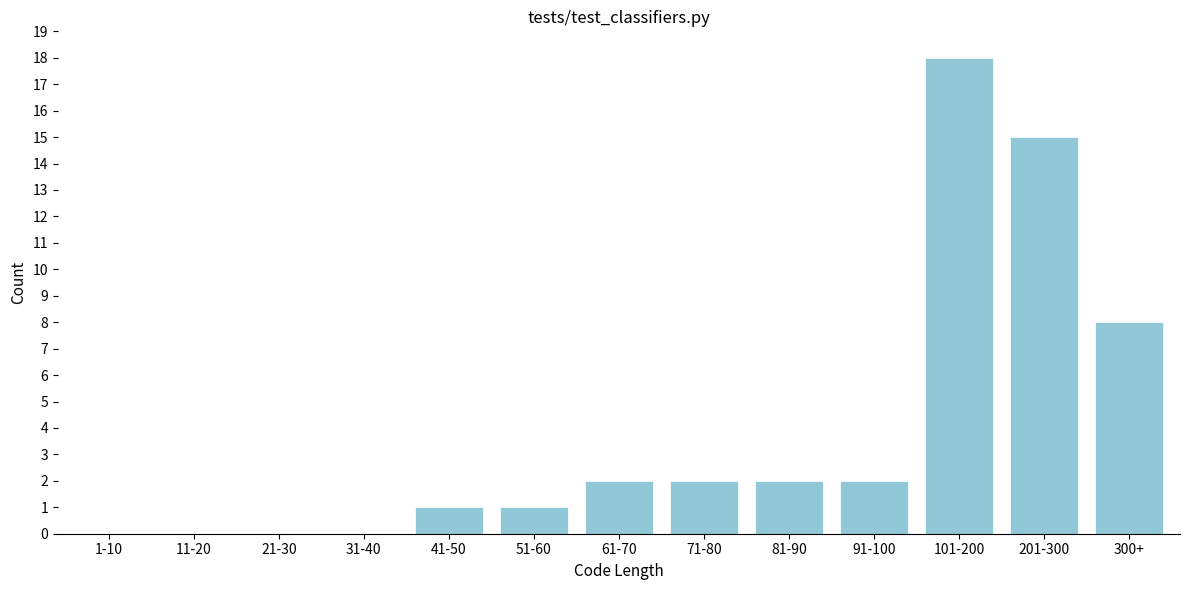

Reading left to right, list all the values displayed in this chart.

1-10=0	11-20=0	21-30=0	31-40=0	41-50=1	51-60=1	61-70=2	71-80=2	81-90=2	91-100=2	101-200=18	201-300=15	300+=8